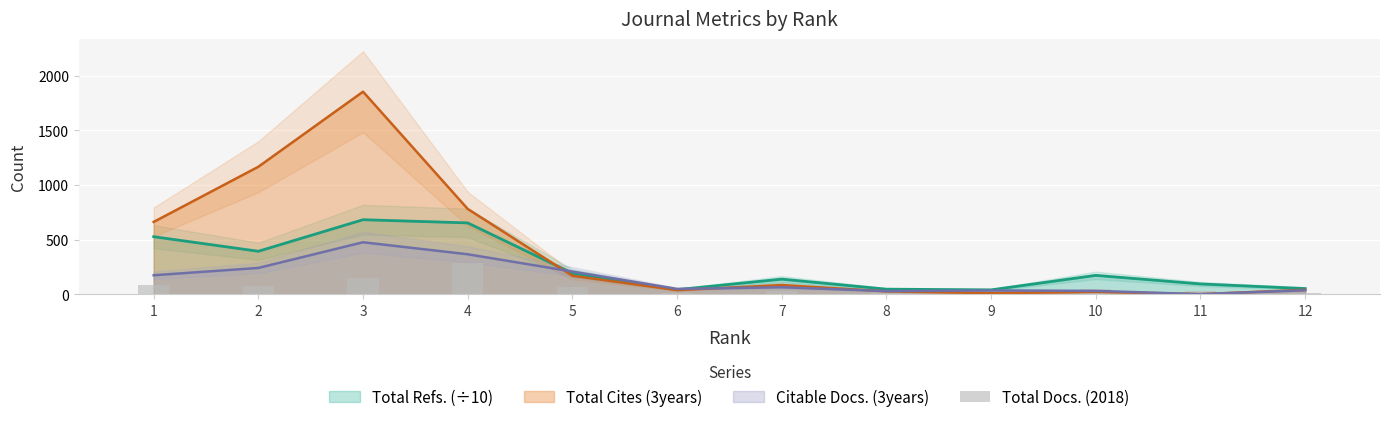

The value of Total Refs. (÷10) at 2 is 392.5. True or false?

True